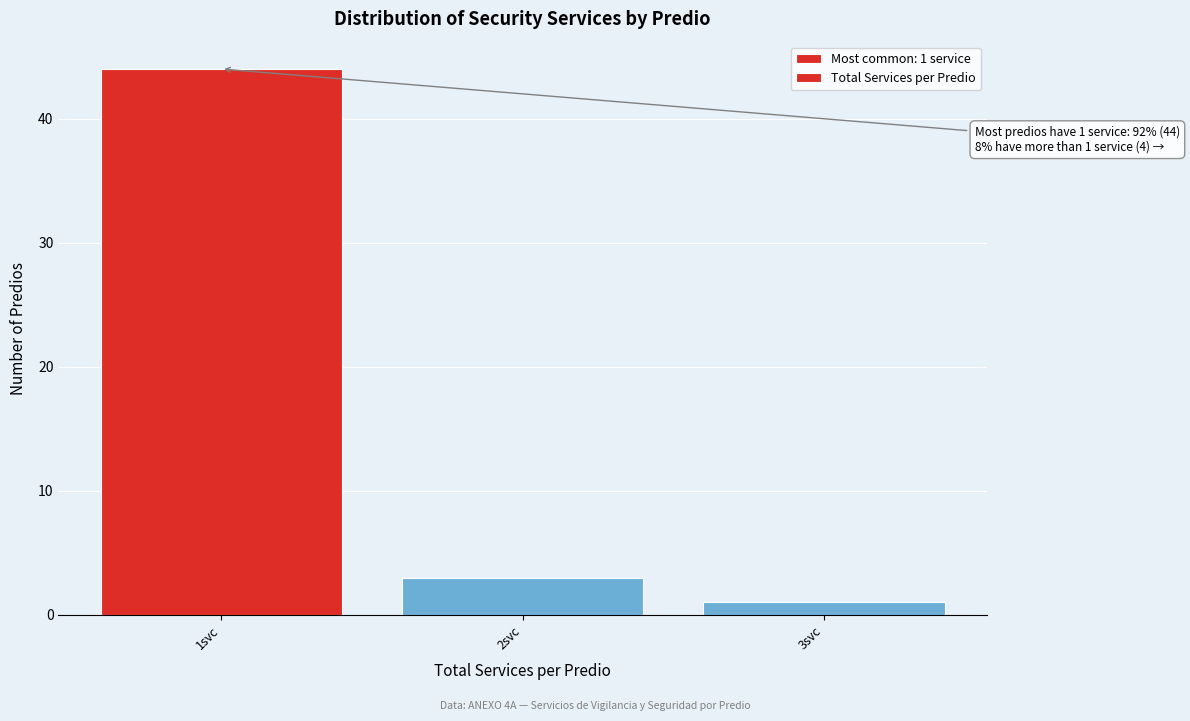

Reading left to right, transcribe all the data shown in this chart.

1svc=44	2svc=3	3svc=1